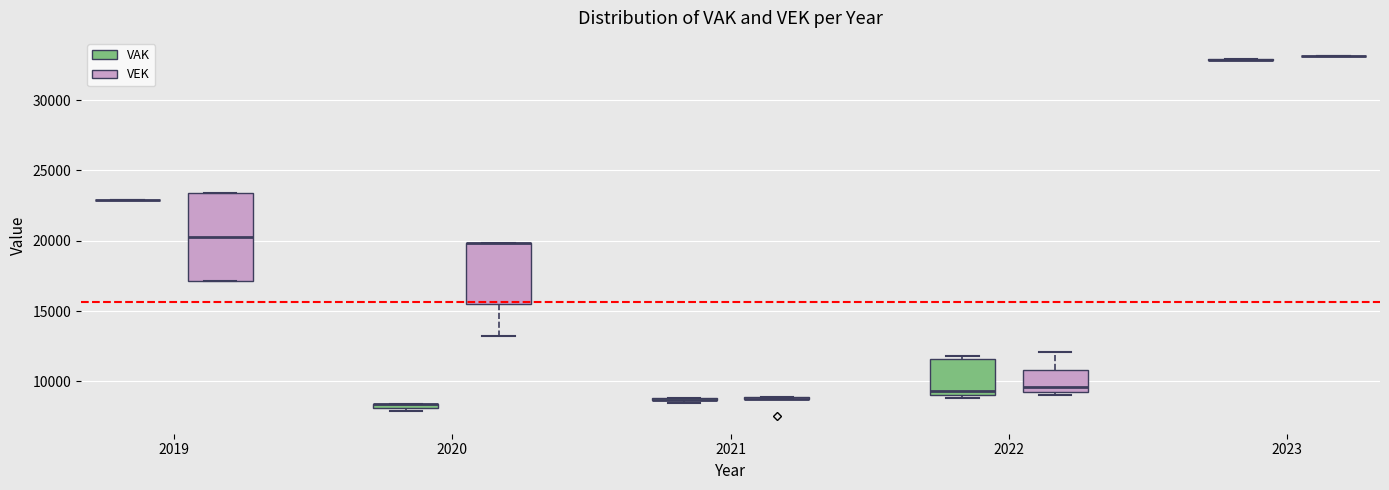

Comparing the boxes themselves (not the whiskers), which one is the tallest?

2019 (VEK)